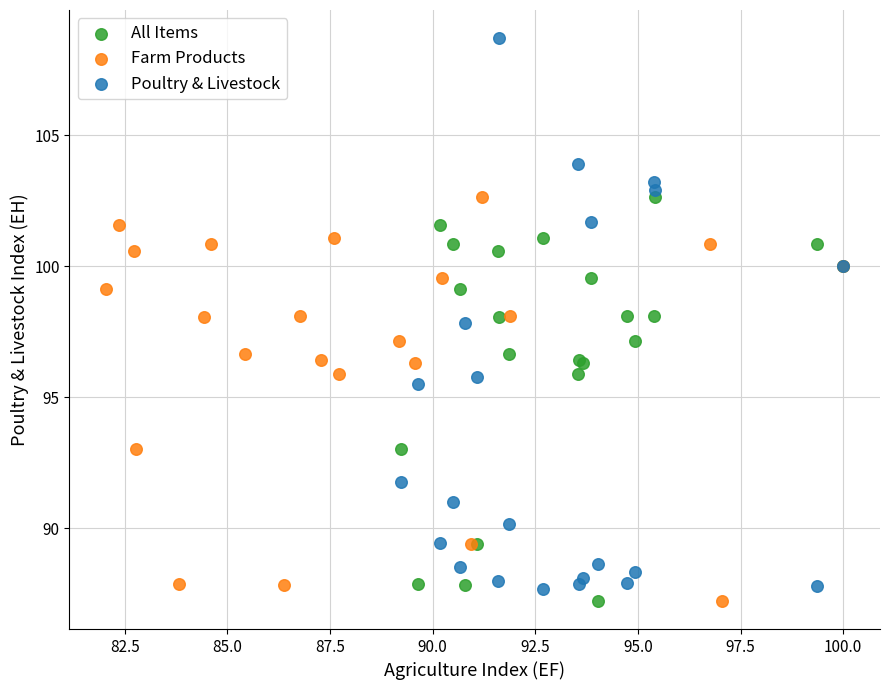

Which series contains the highest Y value?

Poultry & Livestock